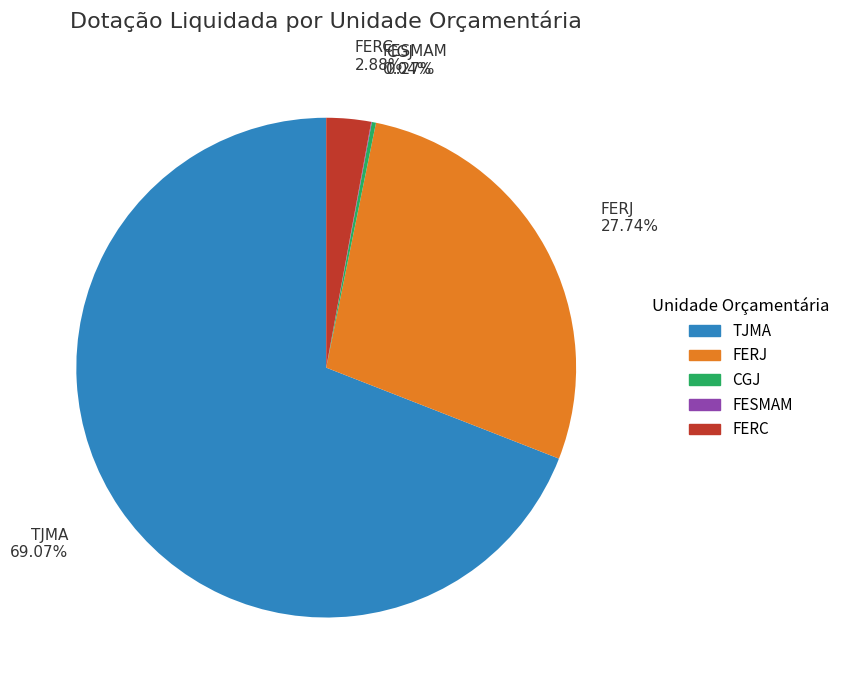

What is the majority slice?

TJMA